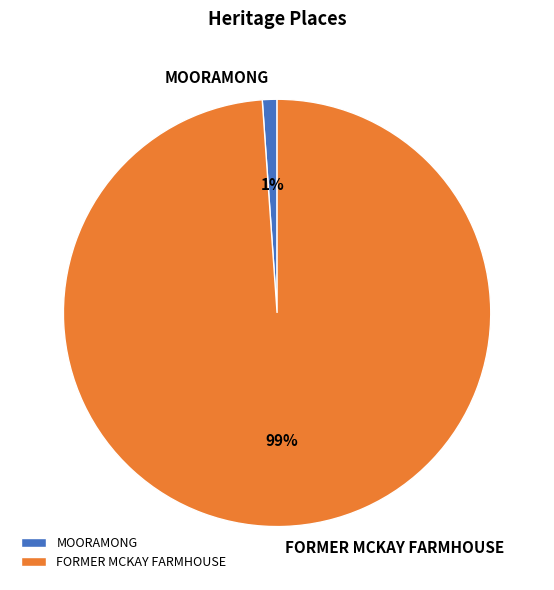

Is MOORAMONG the majority of the pie?

No